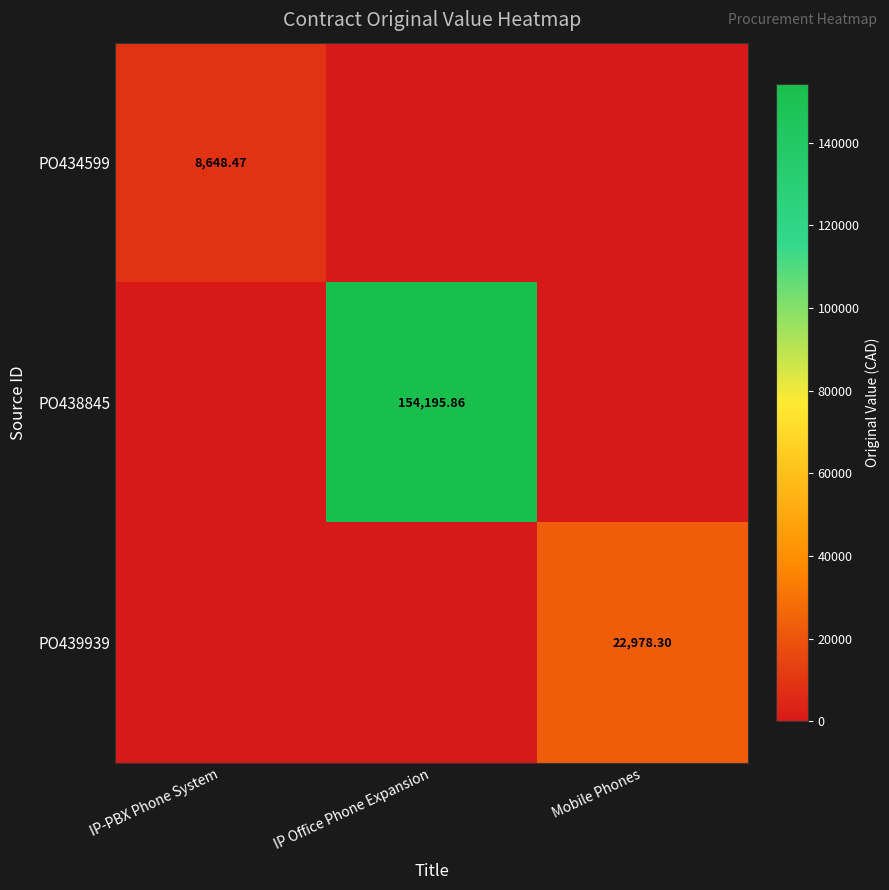

Rank the series by their maximum value, from lowest to highest.

PO434599, PO439939, PO438845